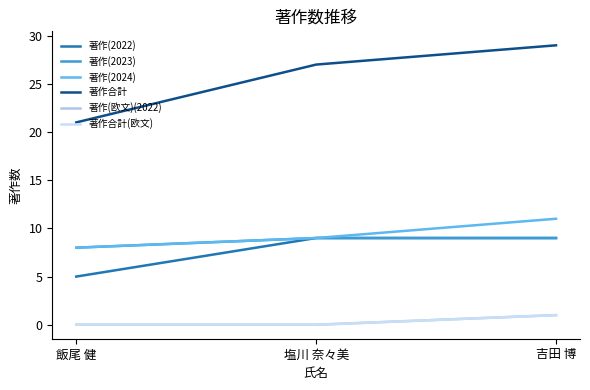

Does the chart display data point markers on the line(s)?

No